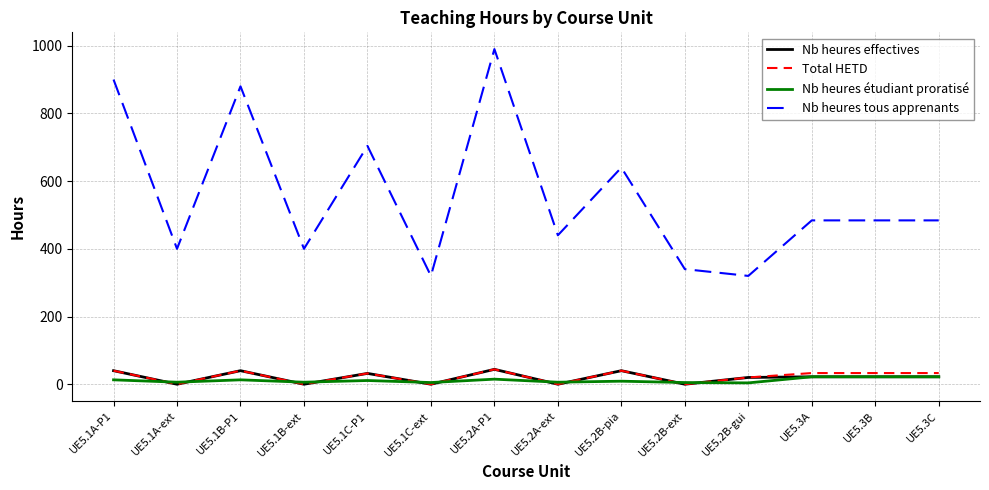

Where is Nb heures tous apprenants nearest to the value 655?

UE5.2B-pia